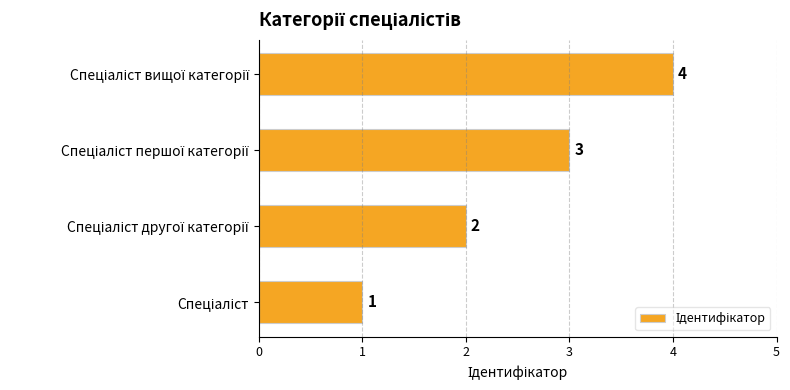

What is the difference between the maximum and second lowest values?

2